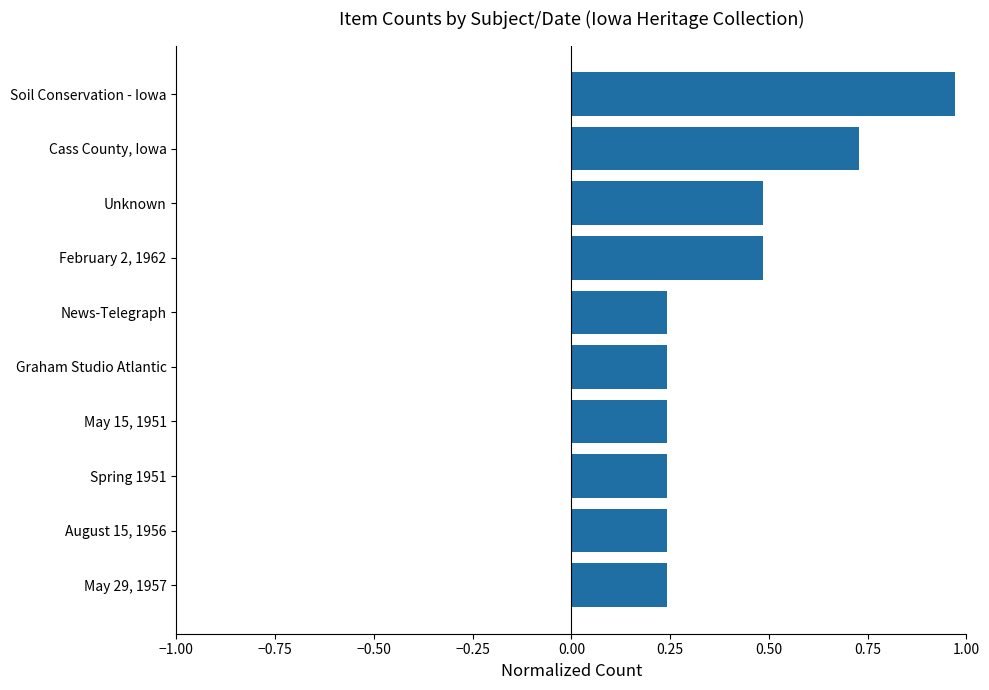

The value at Spring 1951 is 0.4. True or false?

False